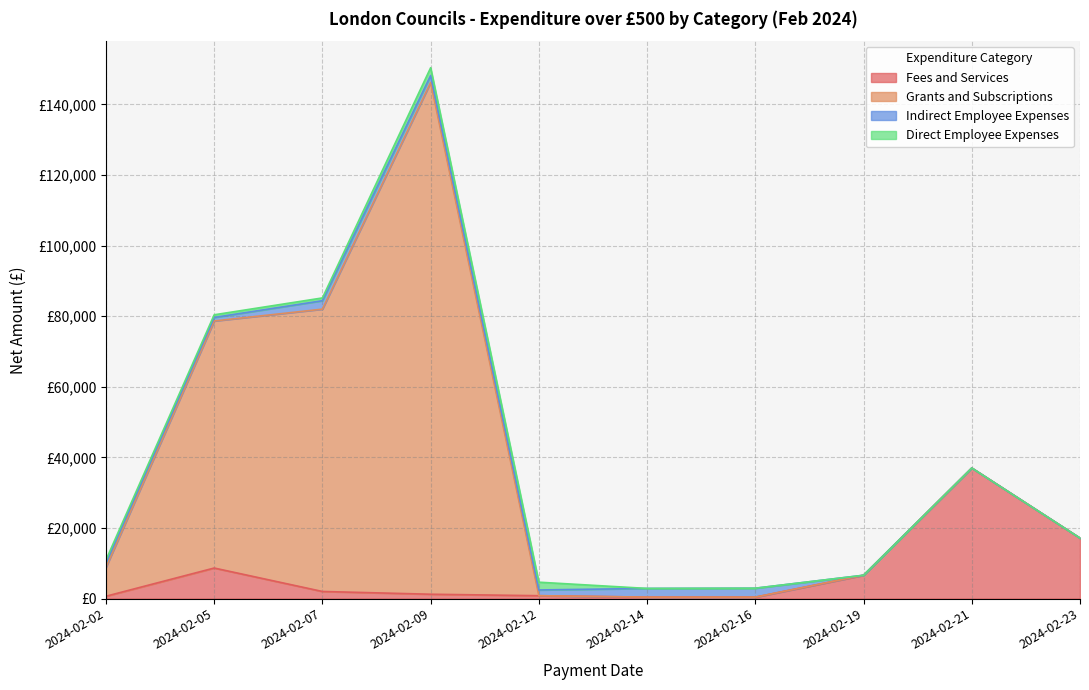

What is the sum of all Grants and Subscriptions values?

303187.2